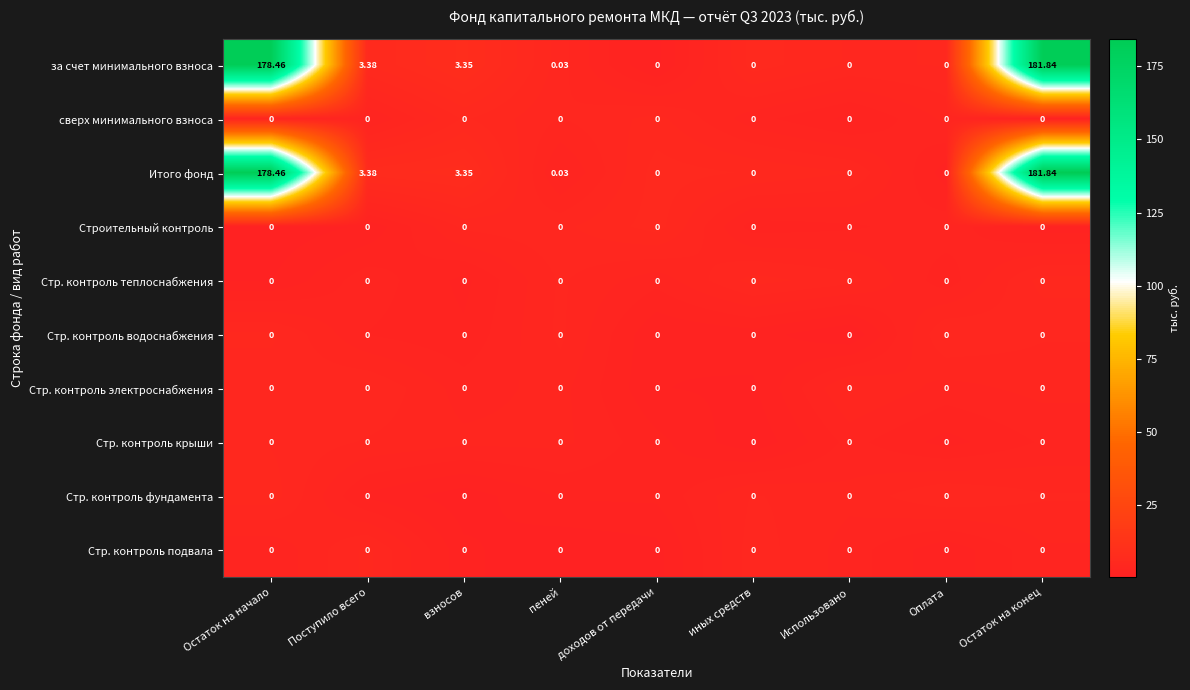

At which label does Итого фонд reach its peak?

Остаток на конец